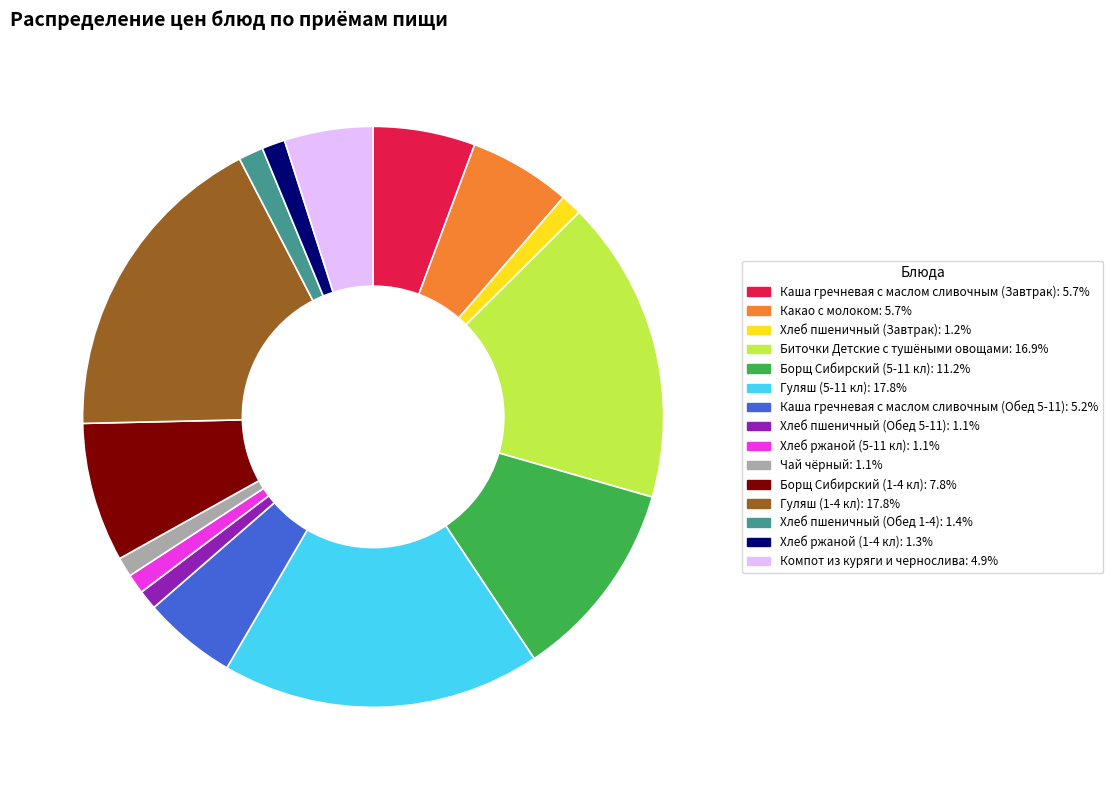

Is there any slice that represents more than half of the pie?

No